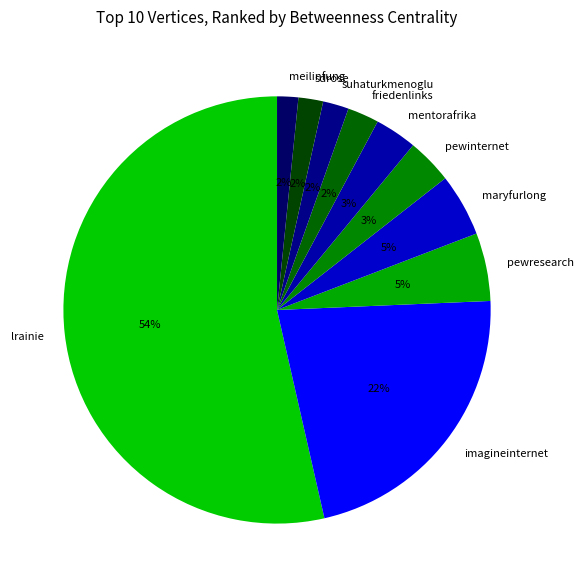

Is the sum of friedenlinks and pewinternet greater than half?

No